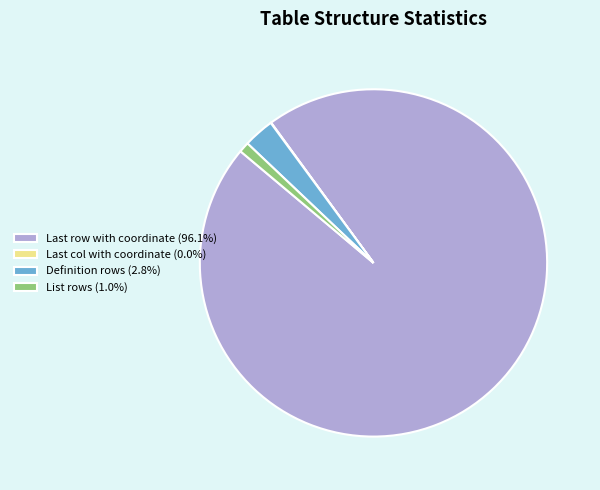

Is Definition rows (2.8%) the majority of the pie?

No